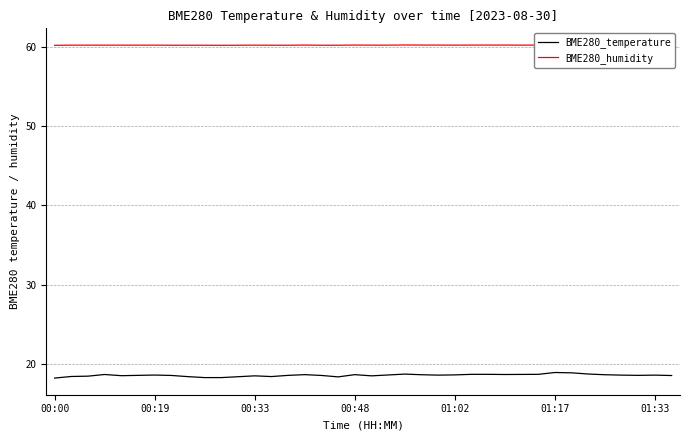

Reading left to right, transcribe all the data shown in this chart.

BME280_temperature: 18.3	18.5	18.5	18.7	18.6	18.6	18.6	18.6	18.4	18.3	18.3	18.4	18.6	18.5	18.6	18.7	18.6	18.4	18.7	18.6	18.7	18.8	18.7	18.6	18.7	18.7	18.7	18.7	18.7	18.7	19.0	18.9	18.8	18.7	18.6	18.6	18.6	18.6
BME280_humidity: 60.2	60.2	60.2	60.2	60.2	60.2	60.2	60.2	60.2	60.2	60.2	60.2	60.2	60.2	60.2	60.2	60.2	60.2	60.2	60.2	60.2	60.2	60.2	60.2	60.2	60.2	60.2	60.2	60.2	60.2	60.2	60.2	60.2	60.2	60.2	60.2	60.2	60.2